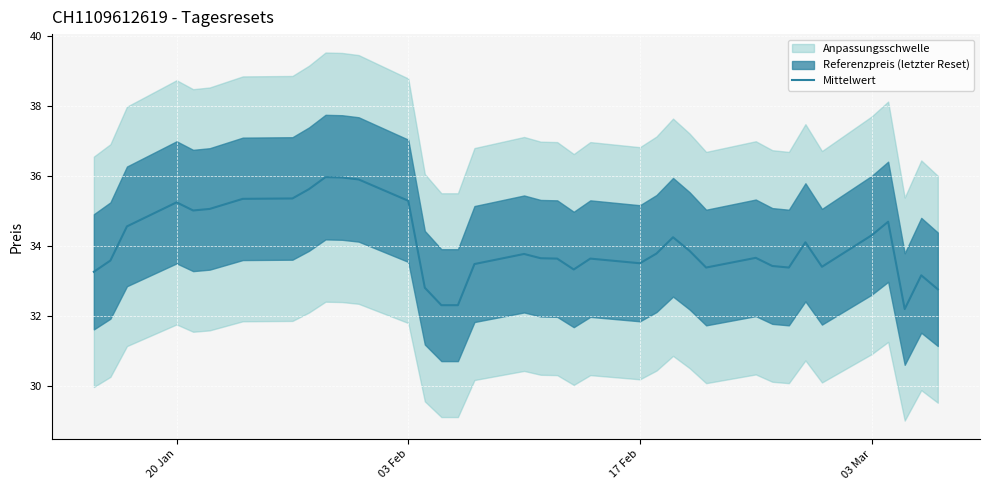

What is the minimum value for Mittelwert?

32.2